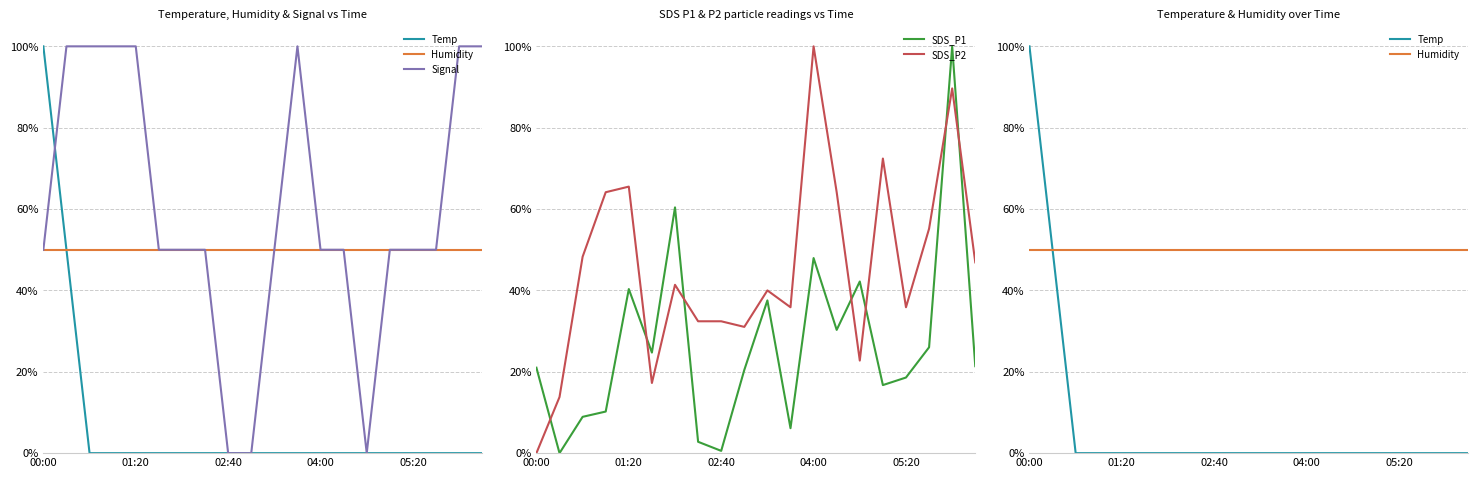

Count the number of categories in the chart.

20